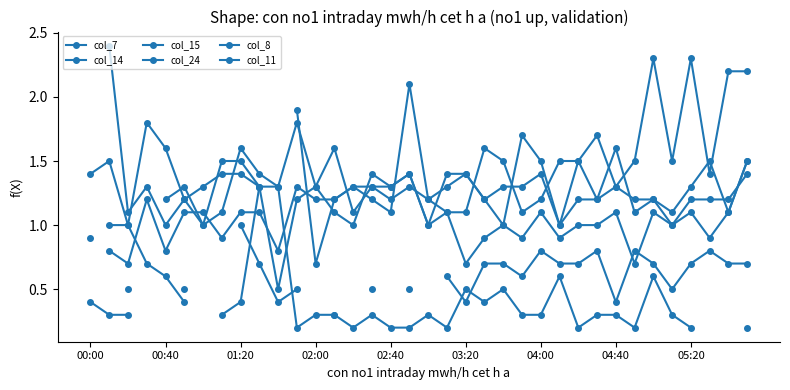

What is the value of the col_14 point at the 23rd from the left?

1.0